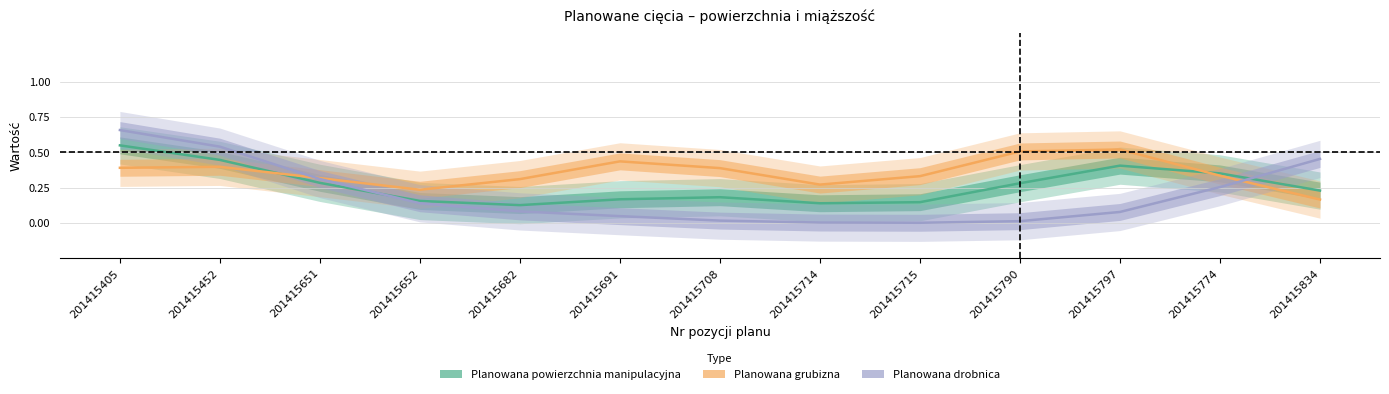

Reading left to right, what are all the values shown in this chart?

Planowana powierzchnia manipulacyjna: 0.5	0.4	0.3	0.2	0.1	0.2	0.2	0.1	0.1	0.3	0.4	0.4	0.2
Planowana grubizna: 0.4	0.4	0.3	0.2	0.3	0.4	0.4	0.3	0.3	0.5	0.5	0.3	0.2
Planowana drobnica: 0.7	0.5	0.3	0.1	0.1	0.0	0.0	0.0	0.0	0.0	0.1	0.3	0.5